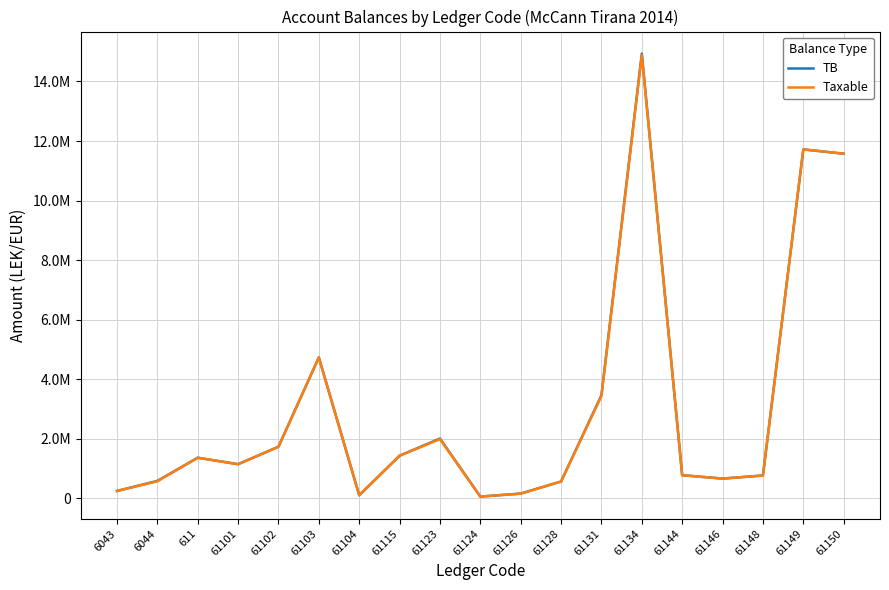

What is the label of the 16th point from the left?

61146